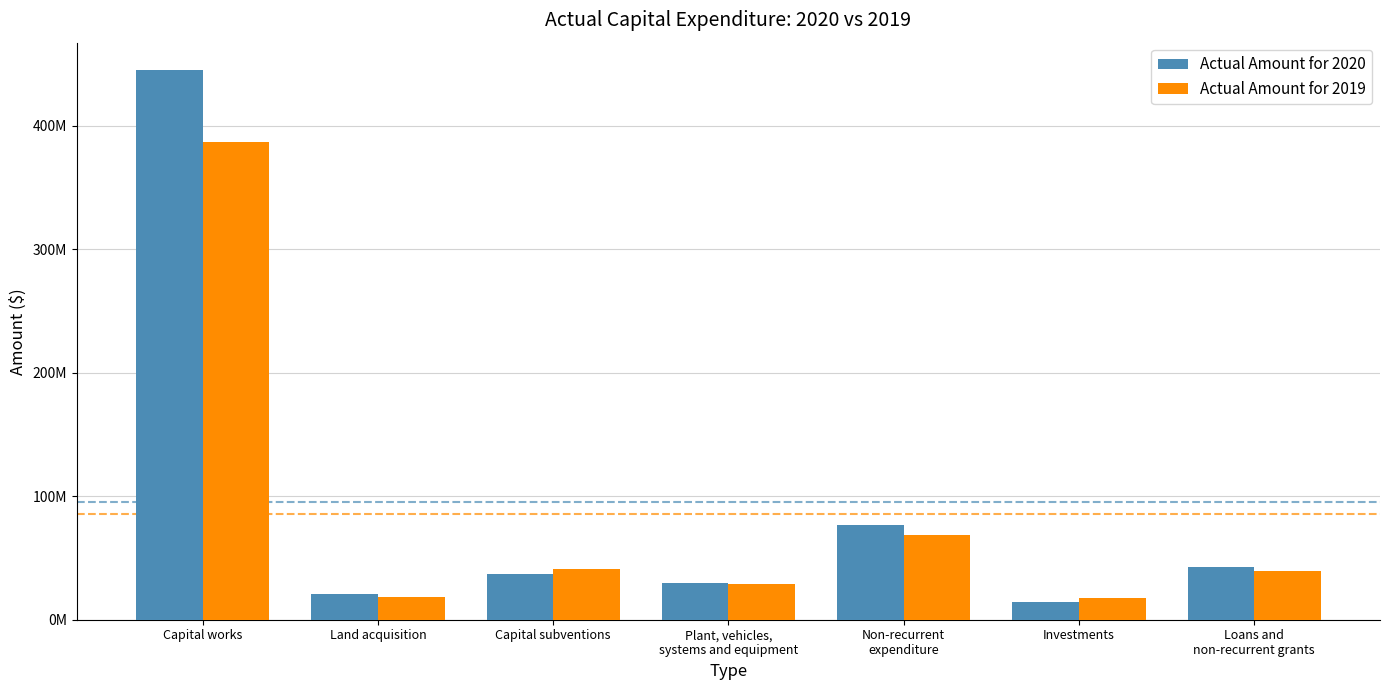

What position from the right is Non-recurrent
expenditure?

3